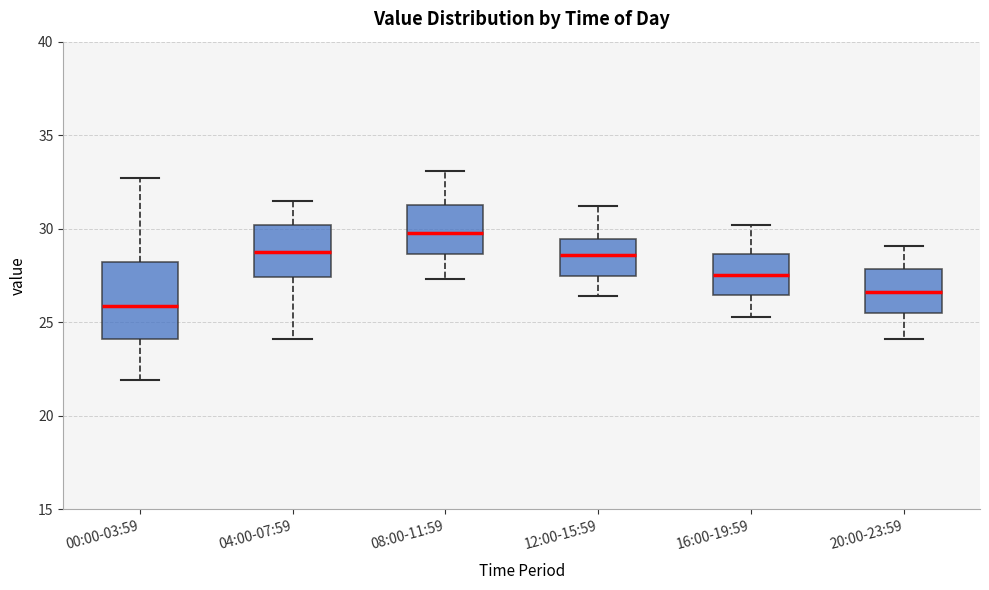

Where is the upper edge of the box for 04:00-07:59 on the y-axis? The values are not printed on the chart, so give them approximately, as read against the axis.

30.0